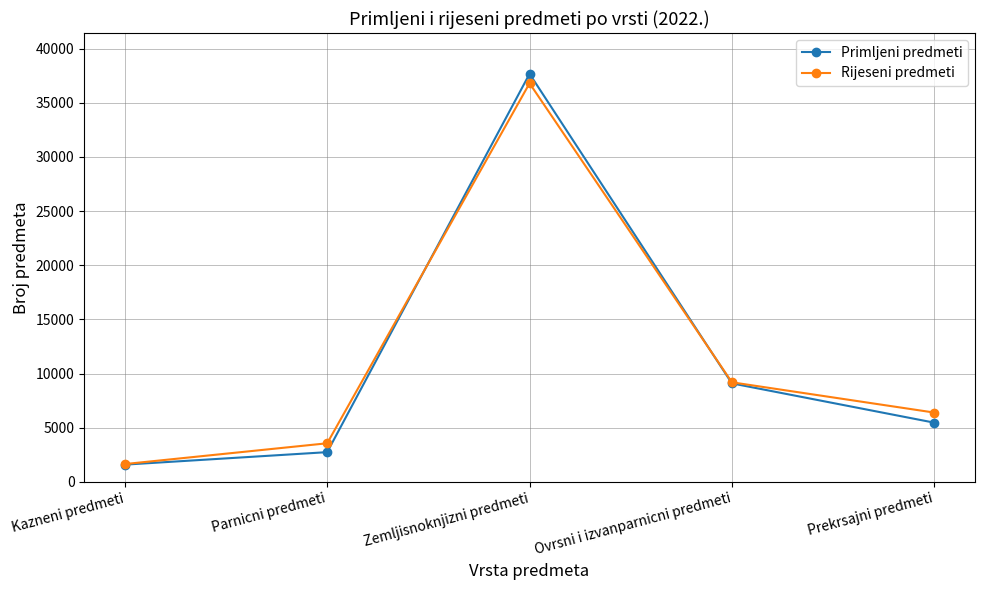

The Primljeni predmeti series shows 1087 at Parnicni predmeti. True or false?

False